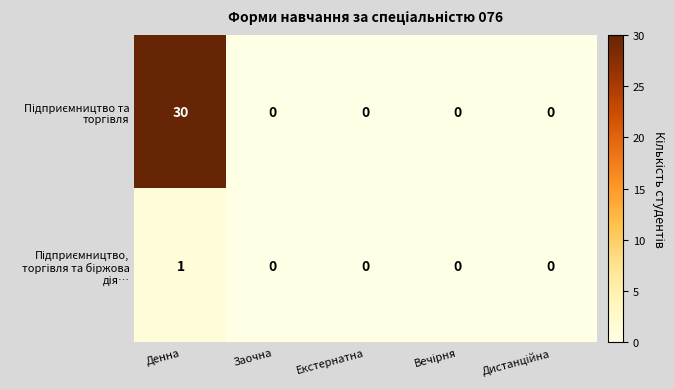

At which category is the sum across all series the highest?

Денна